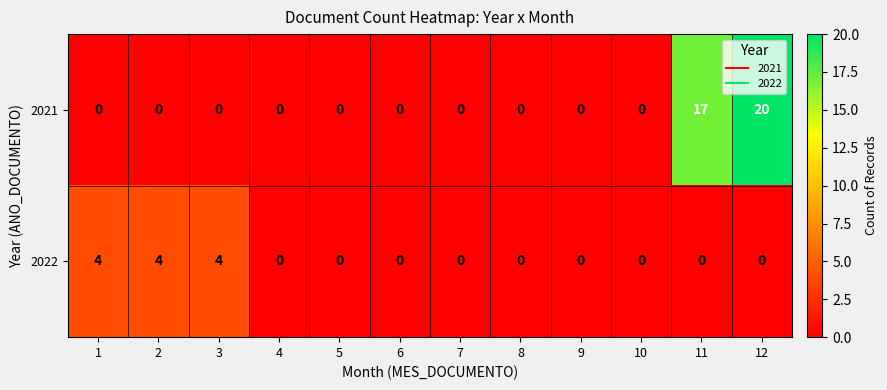

Which series has the widest spread of values?

2021